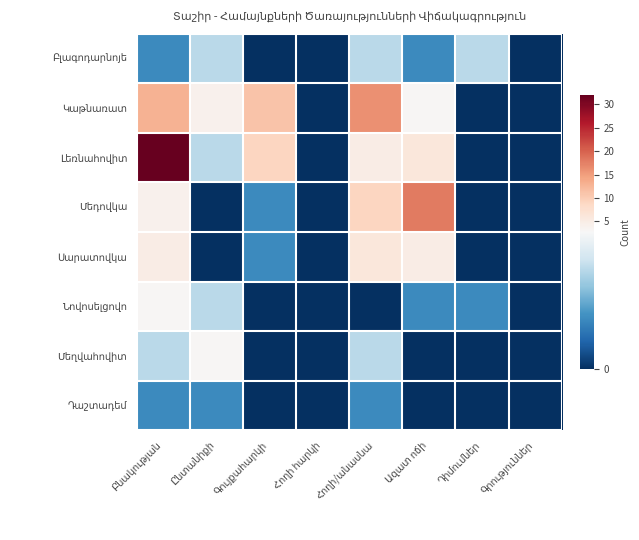

What is the sum of the Կաթնառատ values at Ընտանիքի and Հողի հարկի?

4